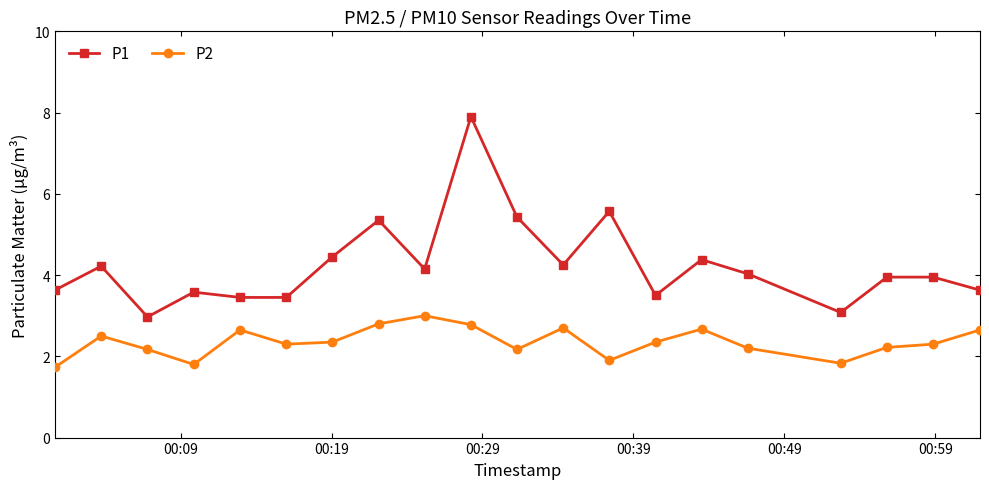

What is the value of the P1 point at the 2nd from the left?

4.2